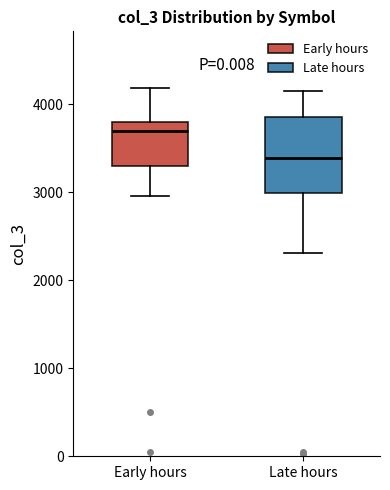

Reading left to right, read every box against the y-axis: the position of its median line, the range the box covers, and the ends of its whiskers. The values are not printed on the chart, so give them approximately, as read against the axis.

Early hours: median 3700, box 3300 to 3800, whiskers 3000 to 4200
Late hours: median 3400, box 3000 to 3900, whiskers 2300 to 4200